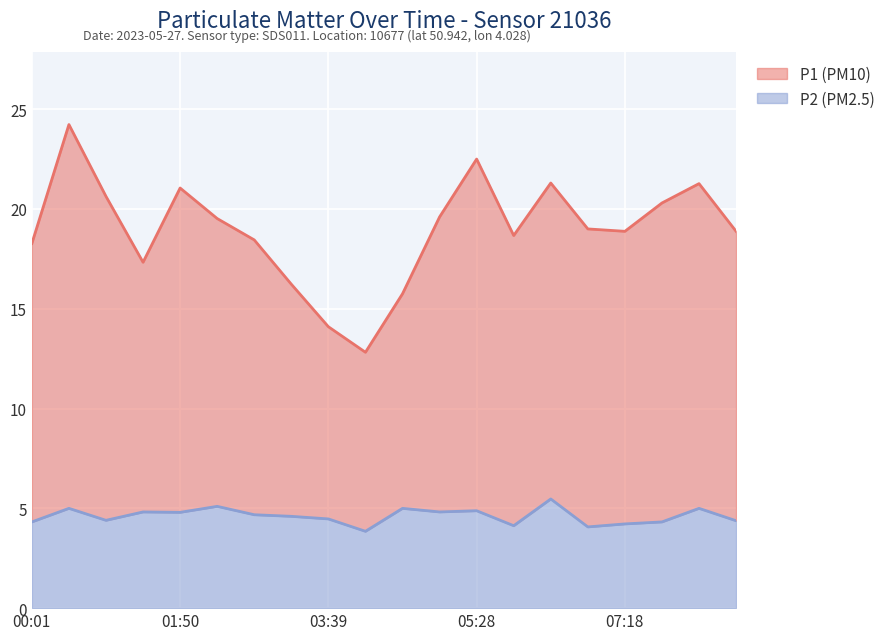

True or false: P1 and P2 intersect in this chart.

False